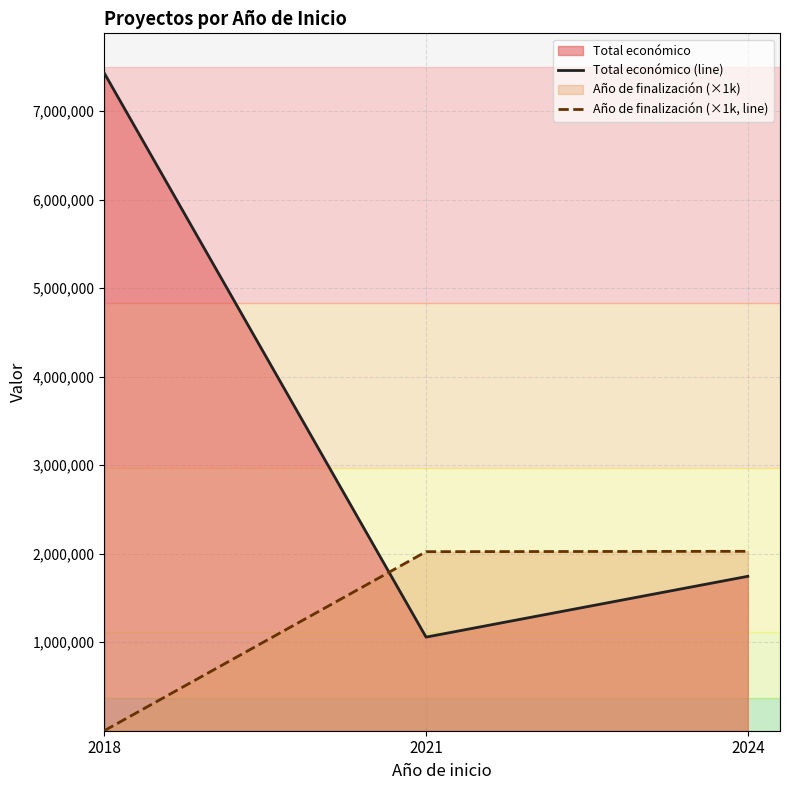

Rank the series by their maximum value, from highest to lowest.

Total económico (line), Año de finalización (×1k, line)